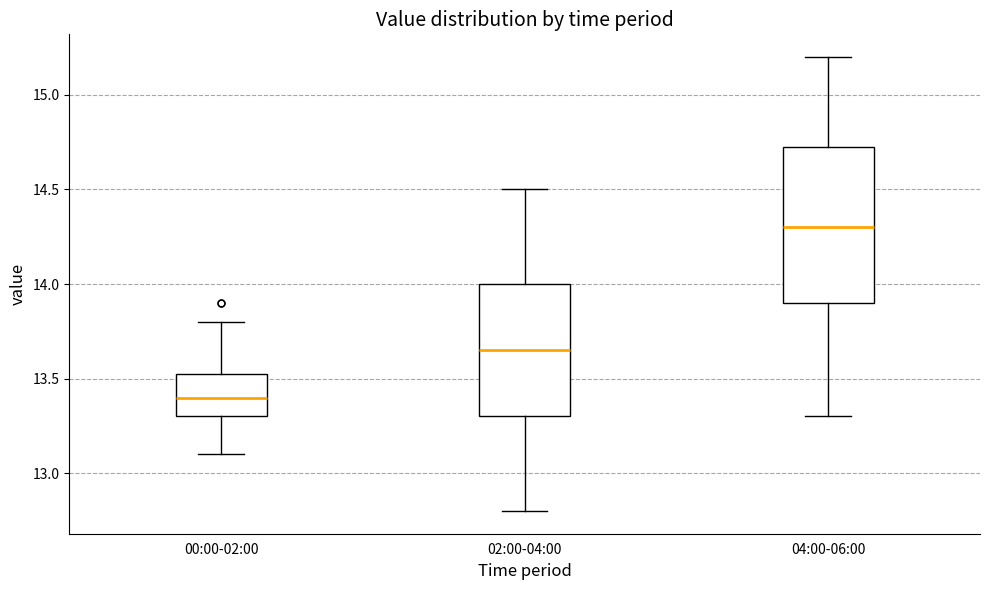

Comparing the boxes themselves (not the whiskers), which one is the tallest?

04:00-06:00